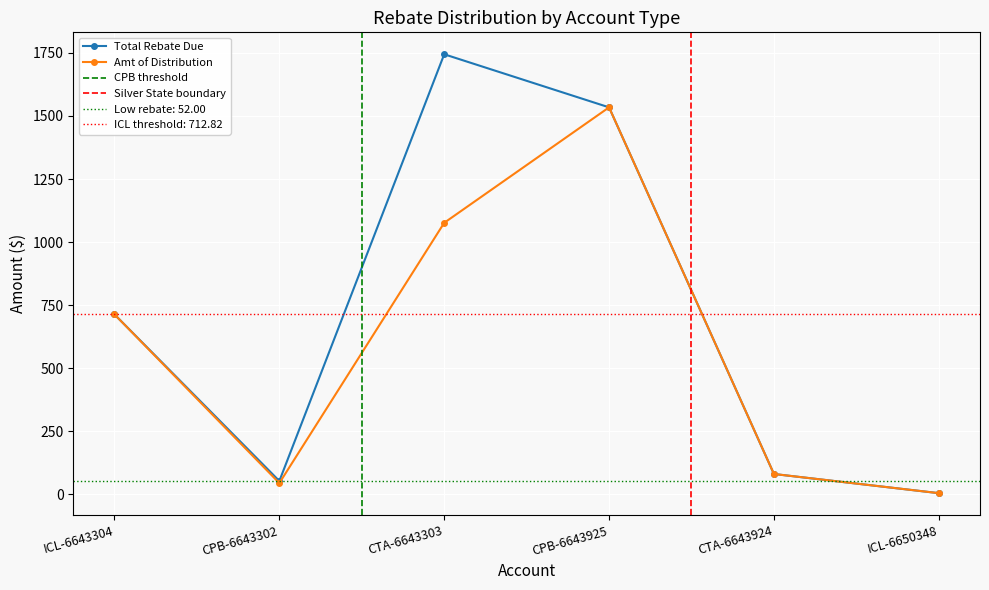

Rank the series by their maximum value, from highest to lowest.

Total Rebate Due, Amt of Distribution